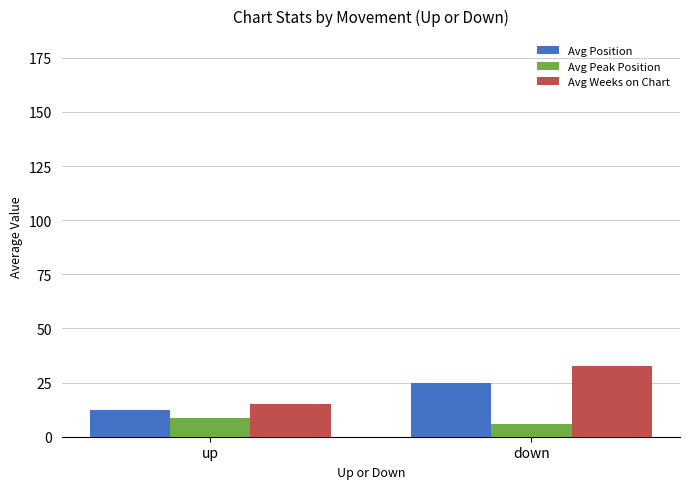

Which series has the largest total across all categories?

Avg Weeks on Chart